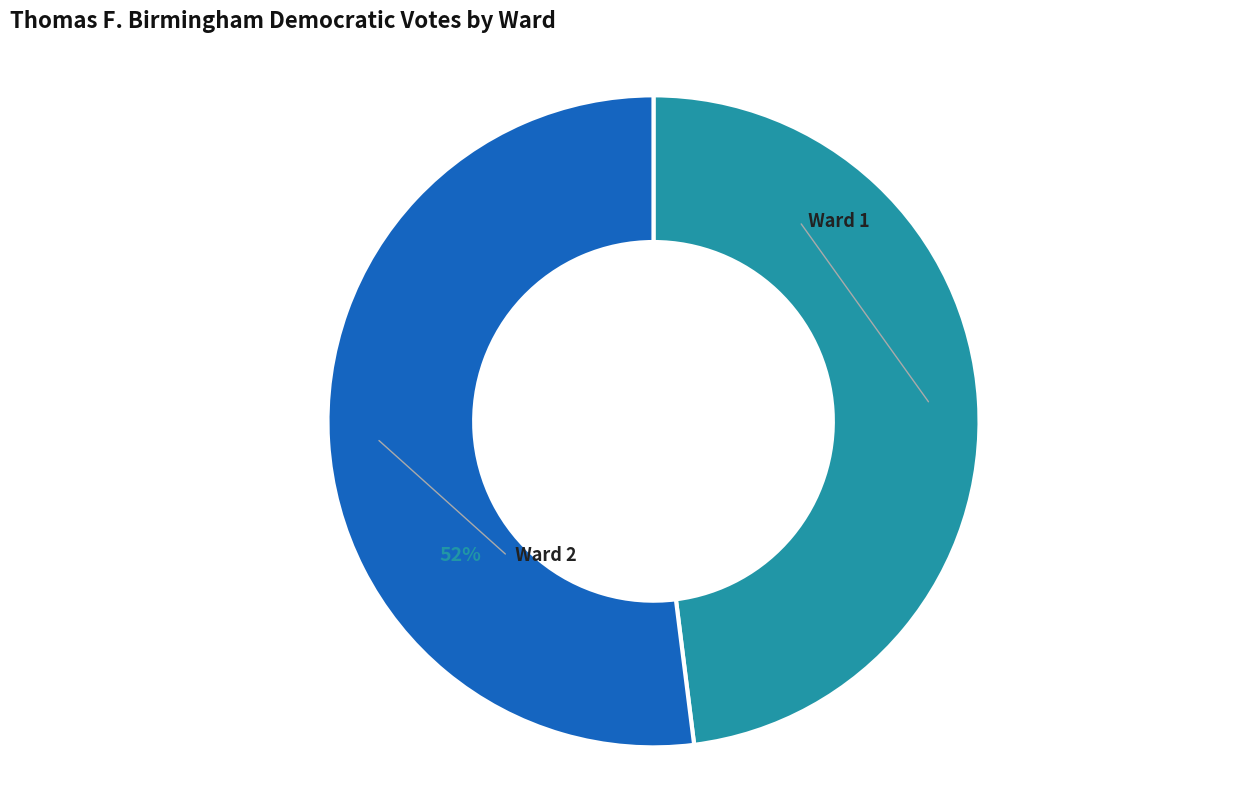

To the nearest percent, what is the average slice percentage?

50%